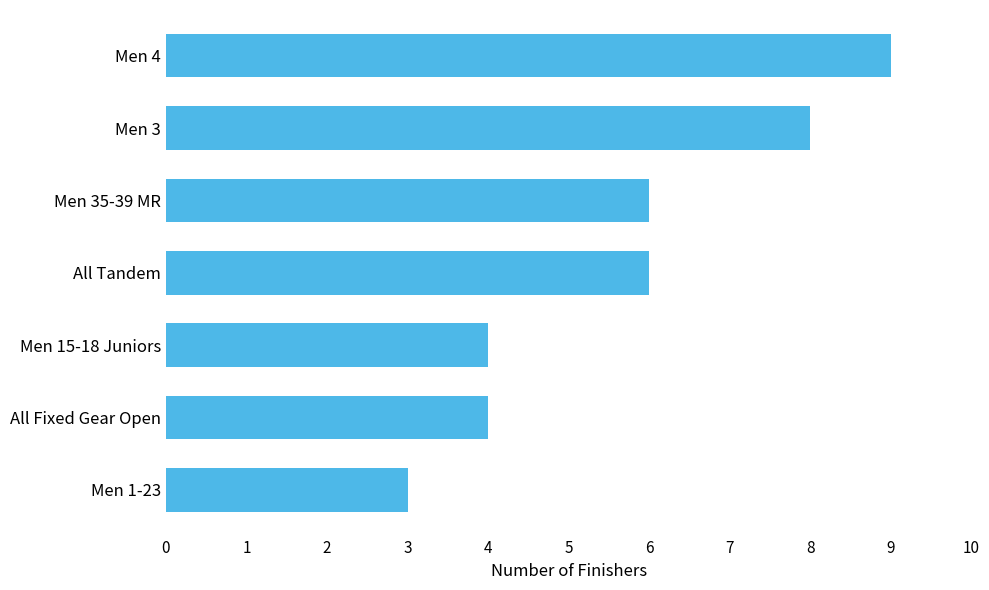

What is the approximate value at Men 15-18 Juniors?

4